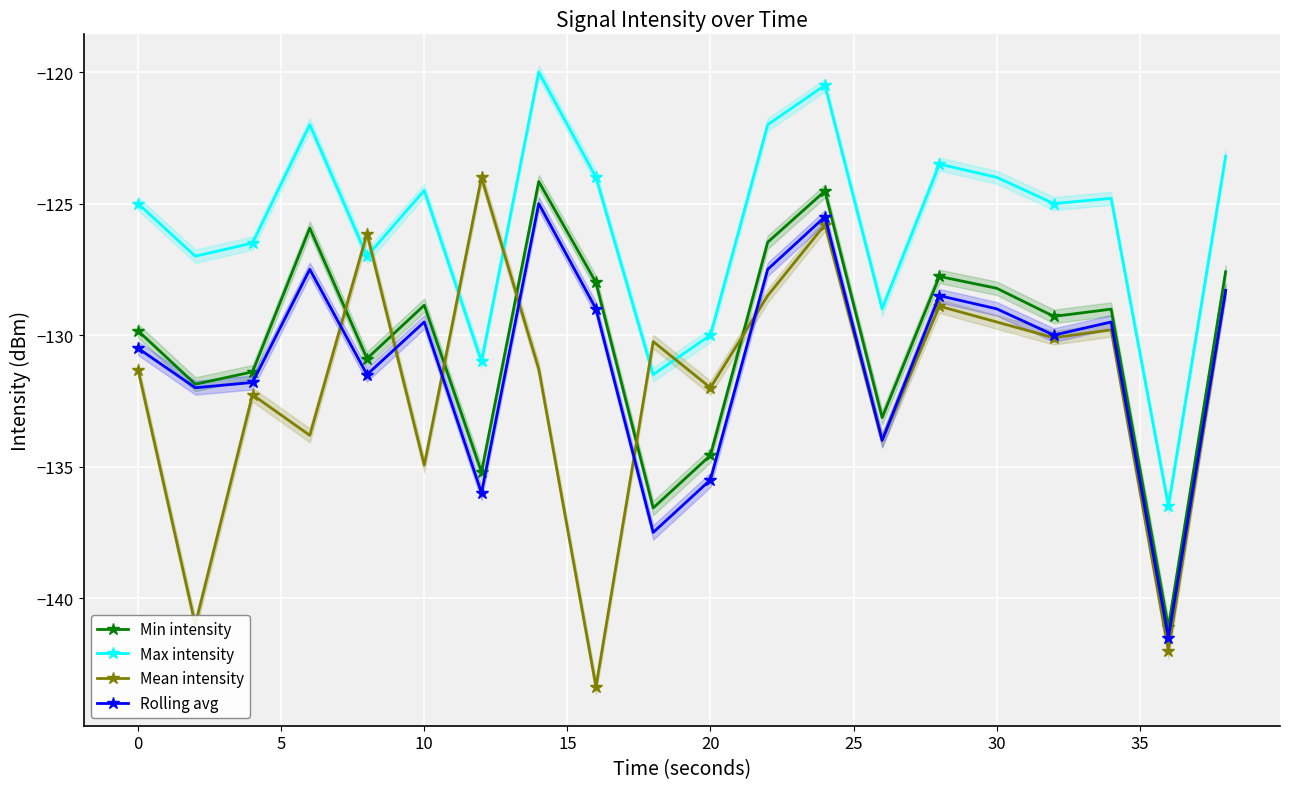

Reading left to right, transcribe all the data shown in this chart.

Min intensity: -129.8	-131.9	-131.4	-125.9	-130.9	-128.9	-135.2	-124.2	-128.0	-136.6	-134.6	-126.5	-124.5	-133.1	-127.8	-128.2	-129.3	-129.0	-141.1	-127.6
Max intensity: -125.0	-127.0	-126.5	-122.0	-127.0	-124.5	-131.0	-120.0	-124.0	-131.5	-130.0	-122.0	-120.5	-129.0	-123.5	-124.0	-125.0	-124.8	-136.5	-123.2
Mean intensity: -131.3	-141.0	-132.3	-133.8	-126.1	-134.9	-124.0	-131.3	-143.4	-130.2	-132.0	-128.5	-125.8	-134.0	-128.9	-129.5	-130.1	-129.8	-142.0	-128.3
Rolling avg: -130.5	-132.0	-131.8	-127.5	-131.5	-129.5	-136.0	-125.0	-129.0	-137.5	-135.5	-127.5	-125.5	-134.0	-128.5	-129.0	-130.0	-129.5	-141.5	-128.3